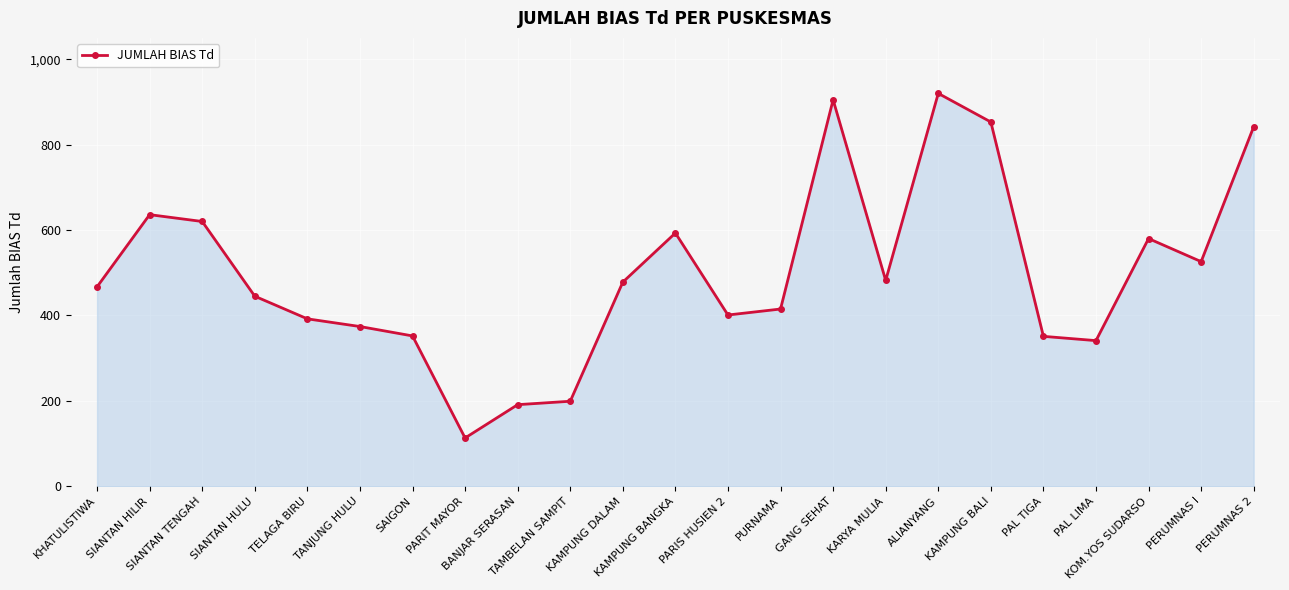

What is the sum of all values?

11476